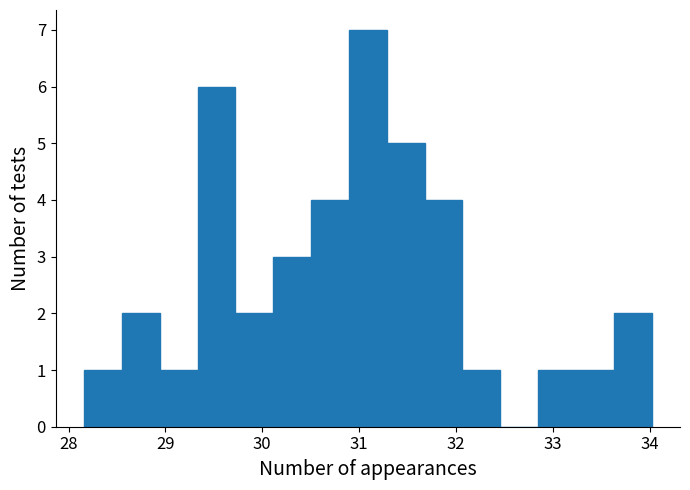

Around what value on the x-axis is the tallest bar? Give the approximate position of its centre, as read against the axis.

31.1